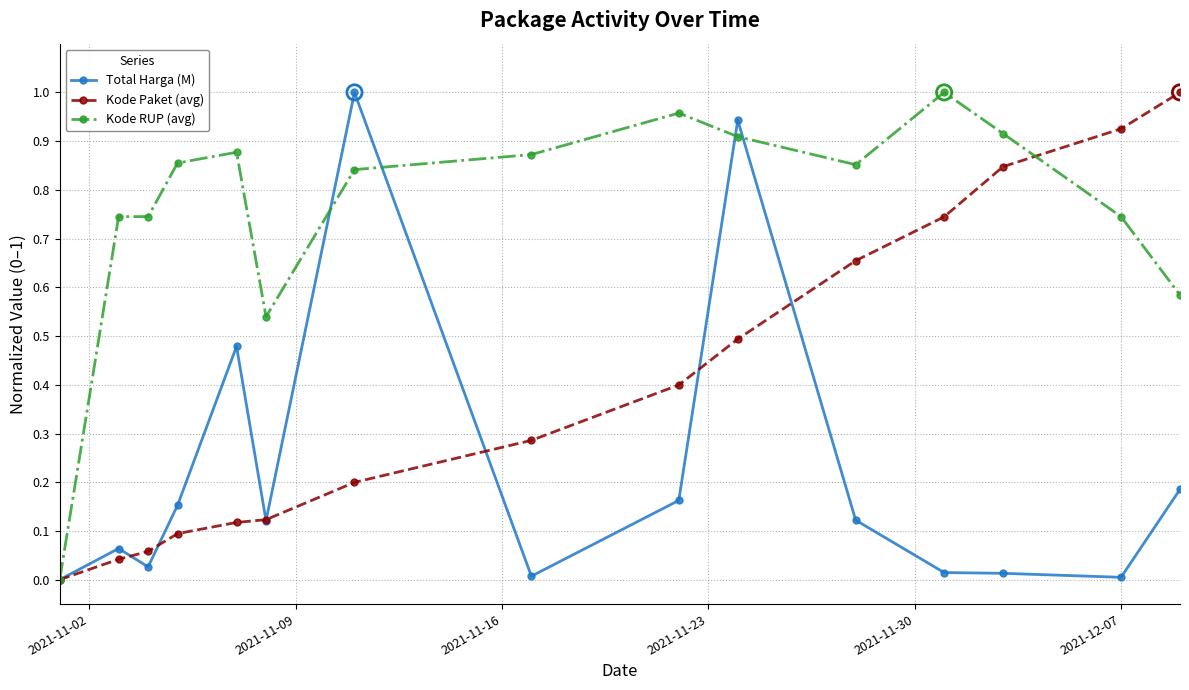

What are all the series names shown in the legend?

Total Harga (M), Kode Paket (avg), Kode RUP (avg)